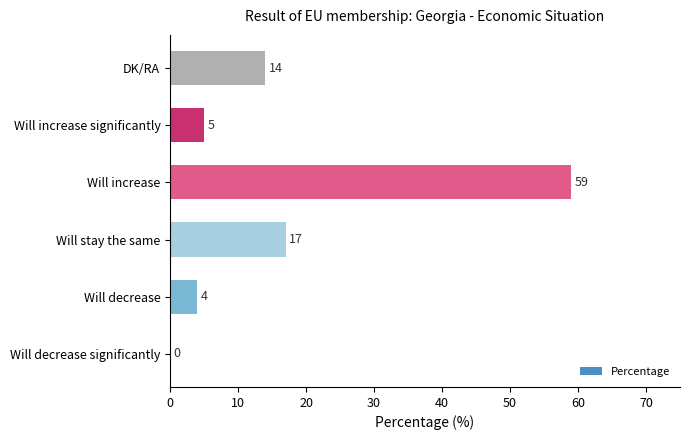

How many distinct data groups are displayed?

1